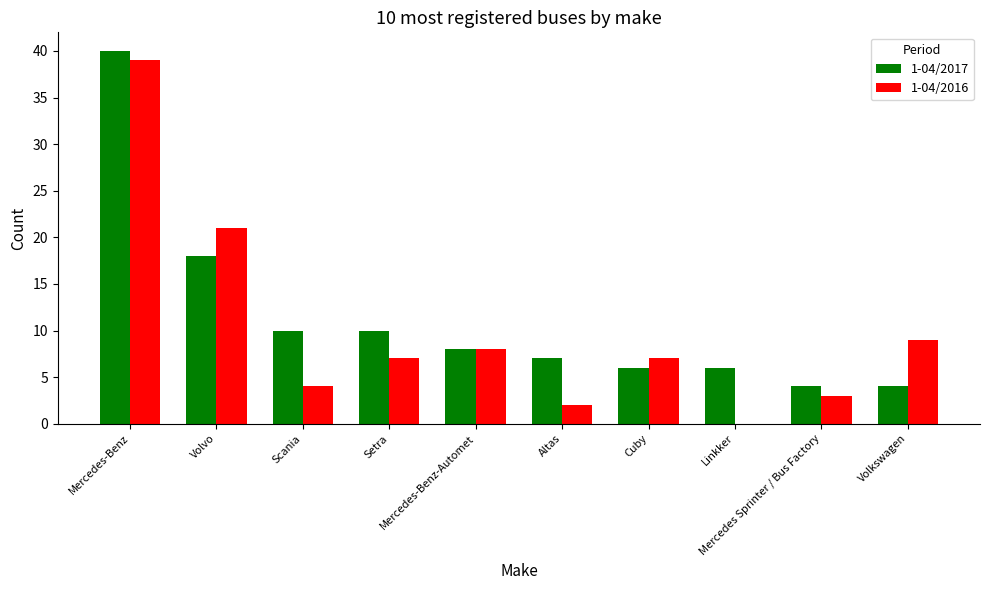

What is the sum of all 1-04/2016 values?

100